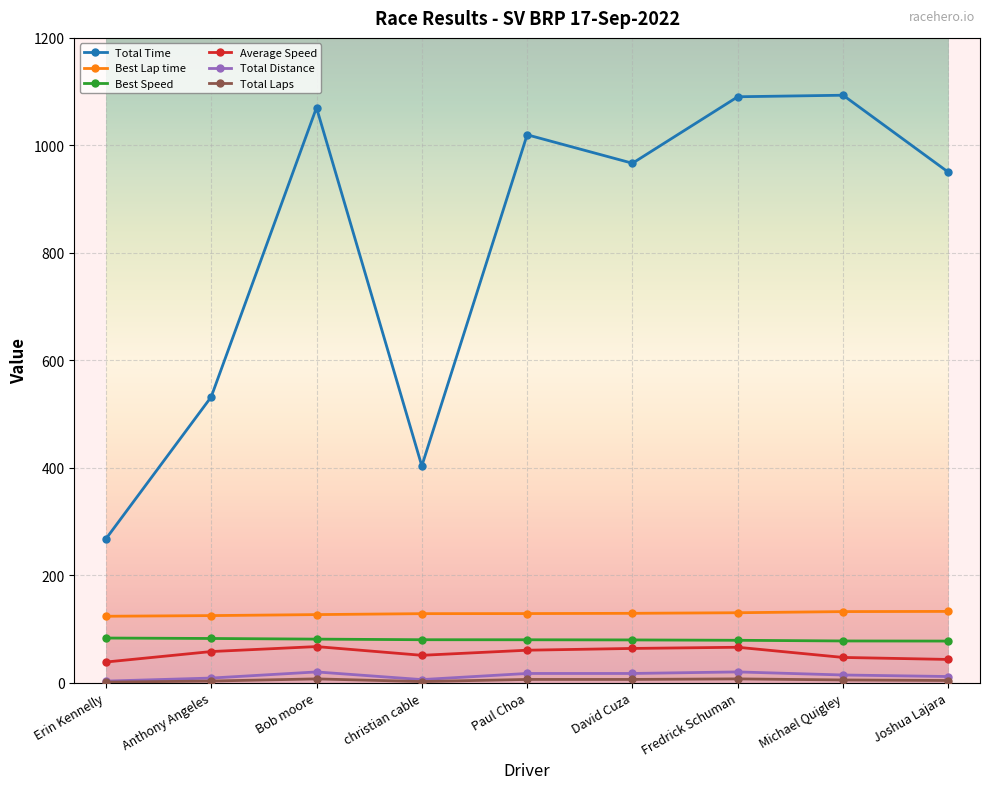

True or false: Best Lap time and Average Speed cross at least once.

False